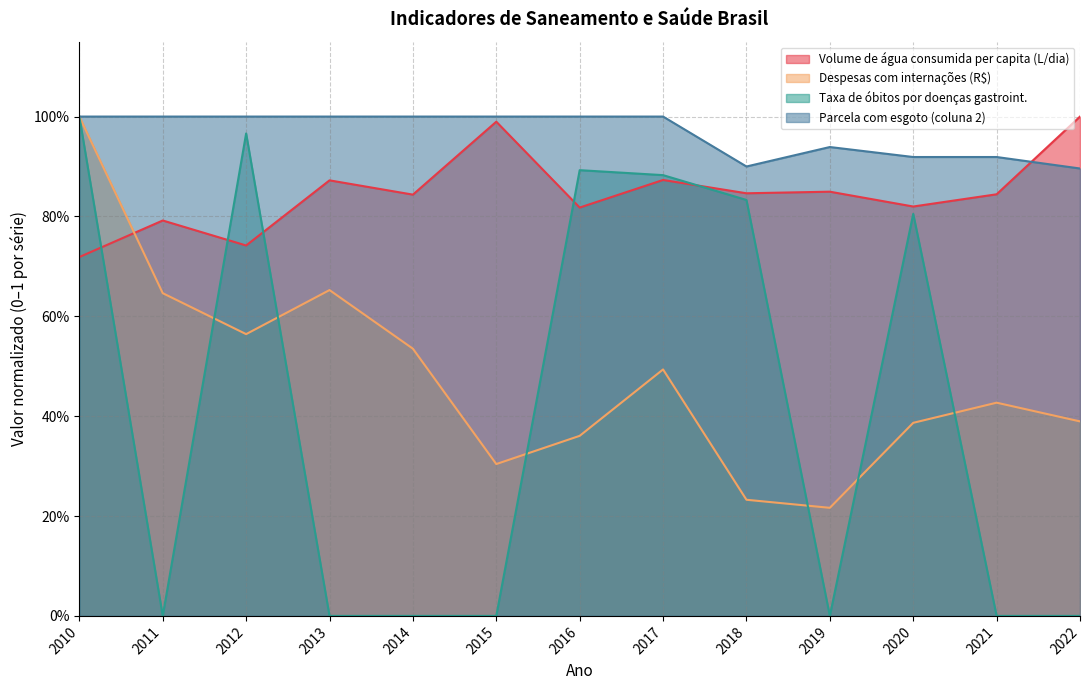

True or false: Volume de água consumida per capita (L/dia) has a value of 0.8 at 2011.

True